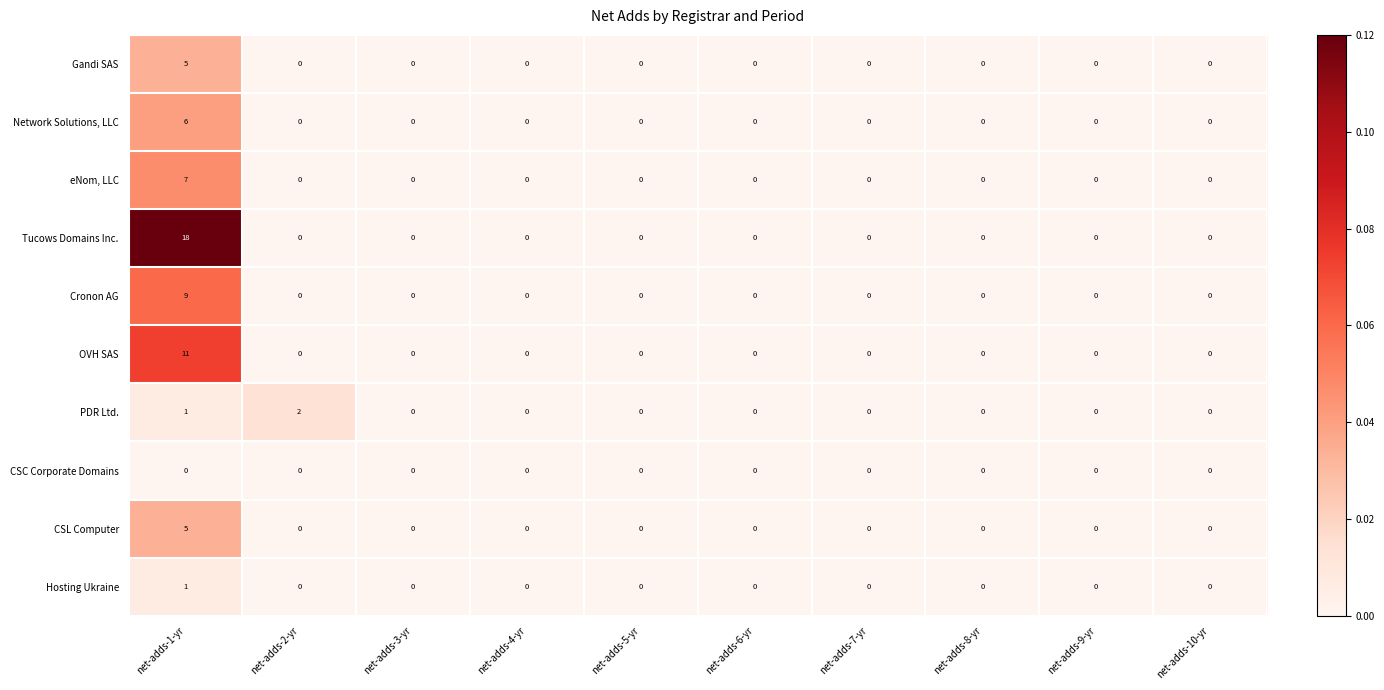

What is the sum of all eNom, LLC values?

7